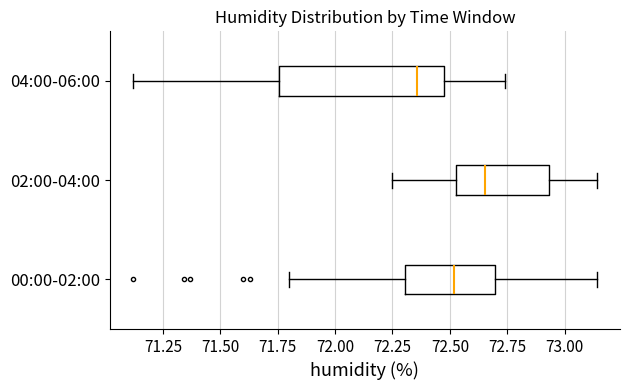

Reading bottom to top, read every box against the x-axis: the position of its median line, the range the box covers, and the ends of its whiskers. The values are not printed on the chart, so give them approximately, as read against the axis.

00:00-02:00: median 72.50, box 72.30 to 72.70, whiskers 71.80 to 73.15
02:00-04:00: median 72.65, box 72.55 to 72.95, whiskers 72.25 to 73.15
04:00-06:00: median 72.35, box 71.75 to 72.50, whiskers 71.10 to 72.75